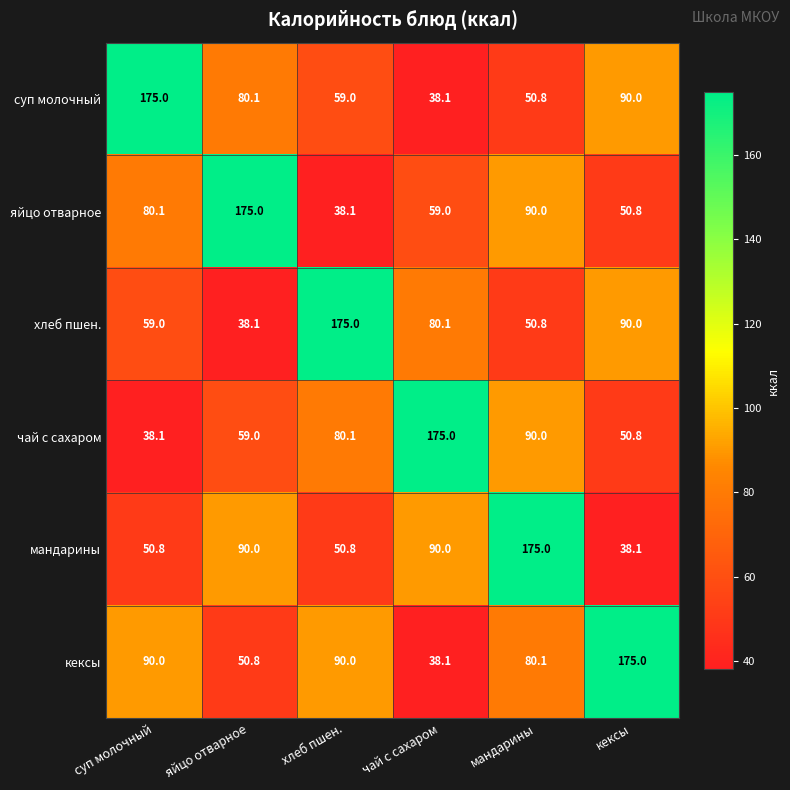

What is the smallest value displayed?

38.1